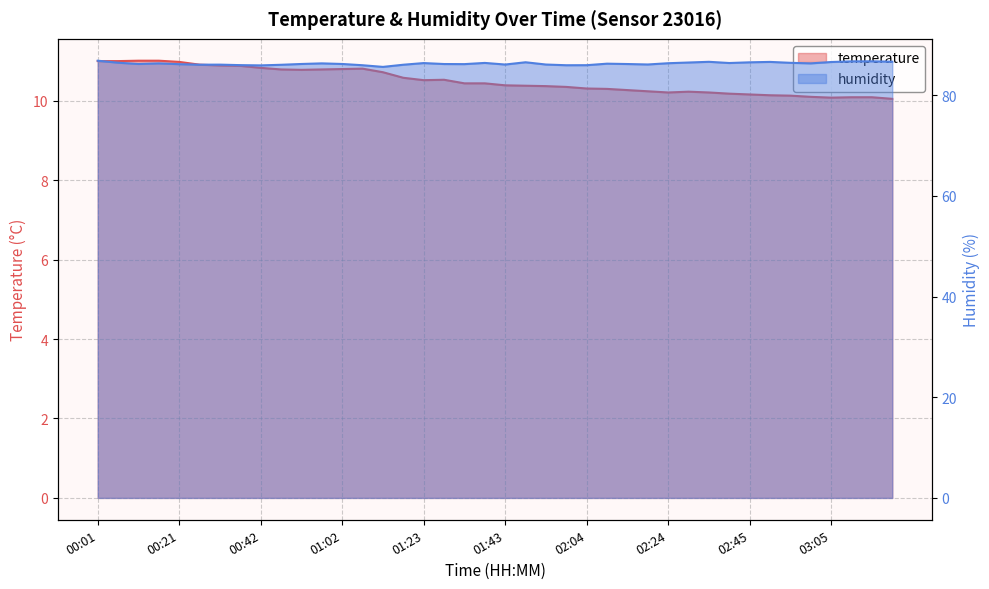

Which series has the largest range (max minus min)?

humidity